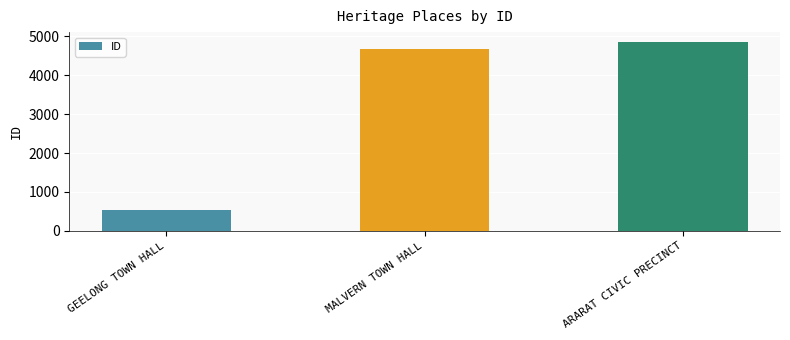

True or false: the data shows 4679 at MALVERN TOWN HALL.

True